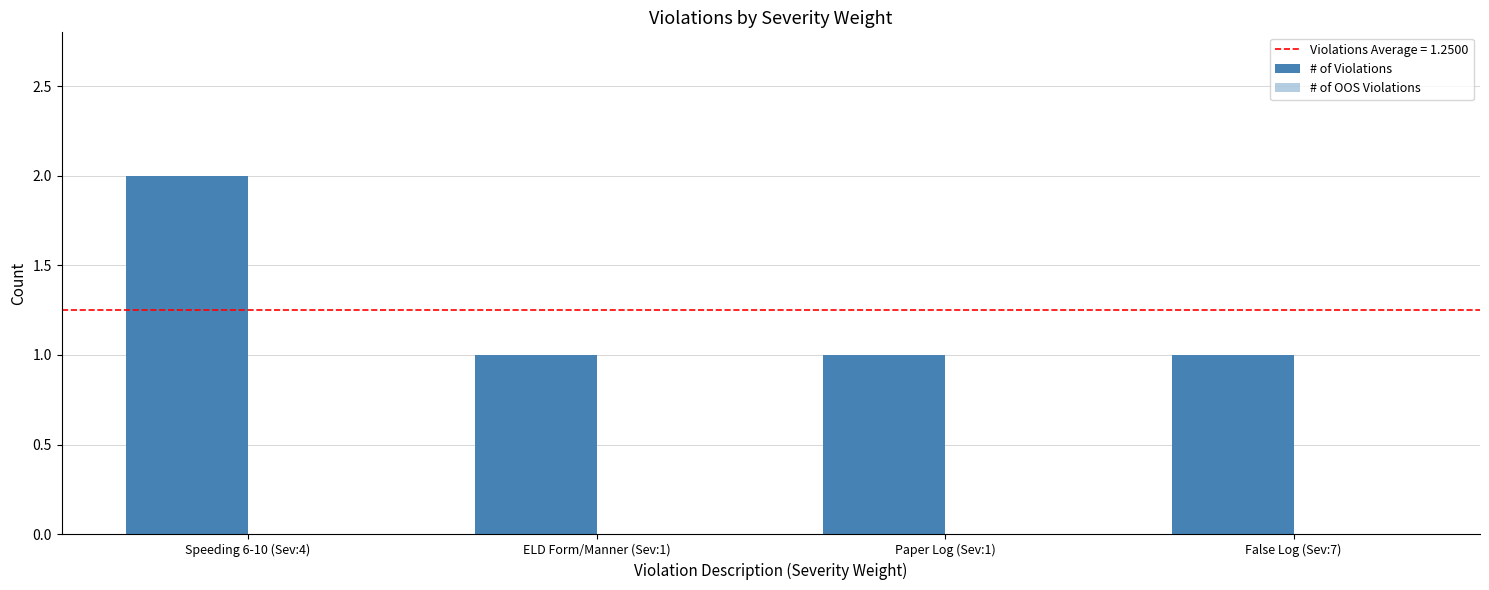

Between ELD Form/Manner (Sev:1) and False Log (Sev:7), which is larger?

ELD Form/Manner (Sev:1)